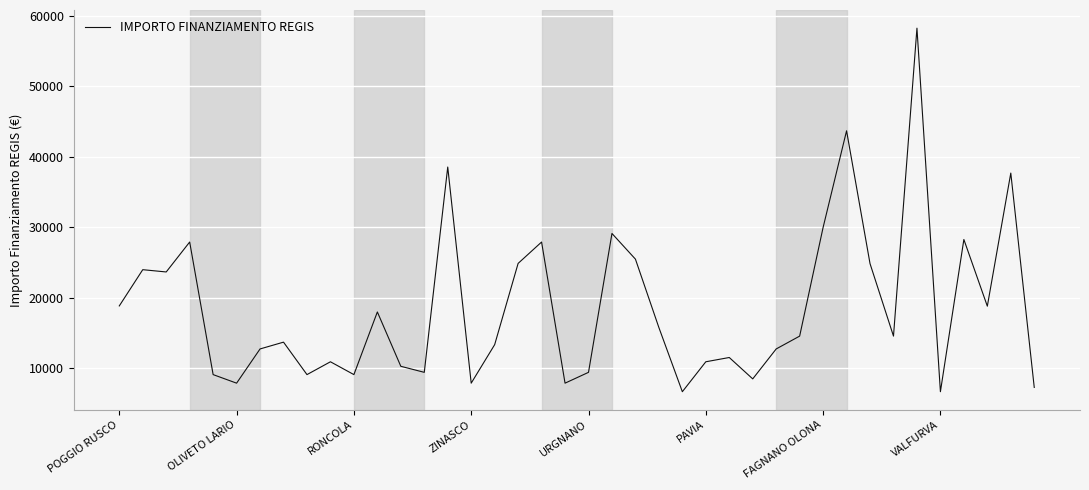

What is the difference between the maximum and minimum values?

51595